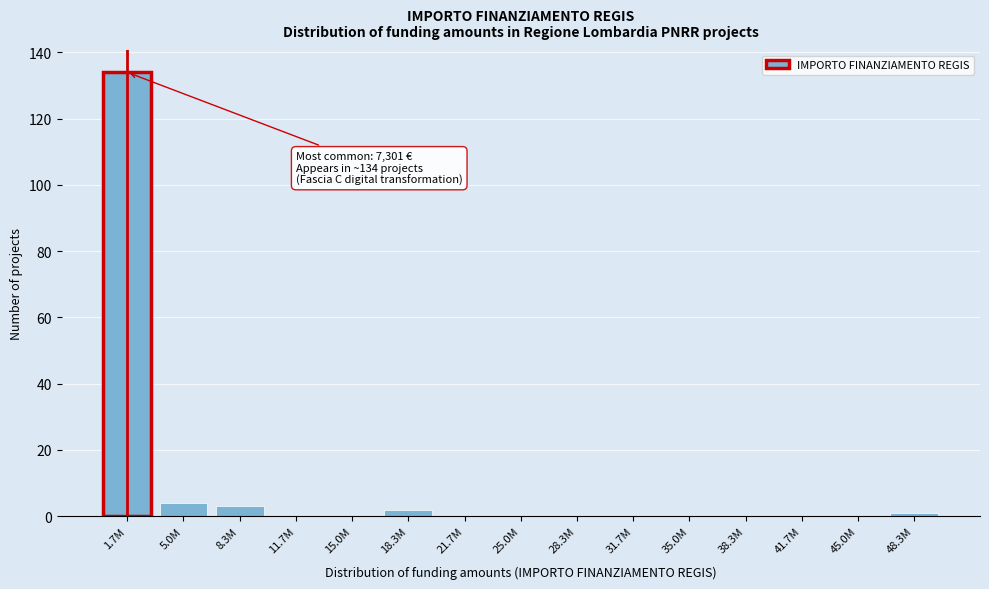

Reading left to right, what are all the values shown in this chart?

1.7M=134	5.0M=4	8.3M=3	11.7M=0	15.0M=0	18.3M=2	21.7M=0	25.0M=0	28.3M=0	31.7M=0	35.0M=0	38.3M=0	41.7M=0	45.0M=0	48.3M=1